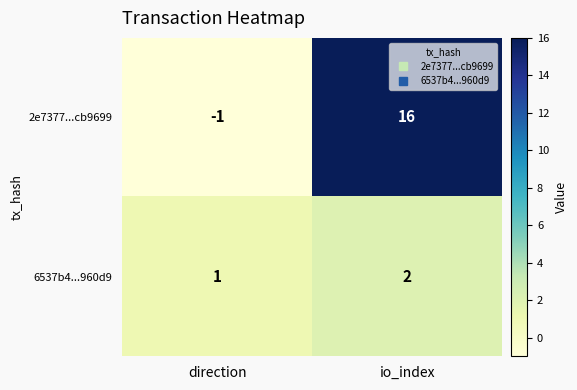

Which series has the widest spread of values?

2e7377...cb9699